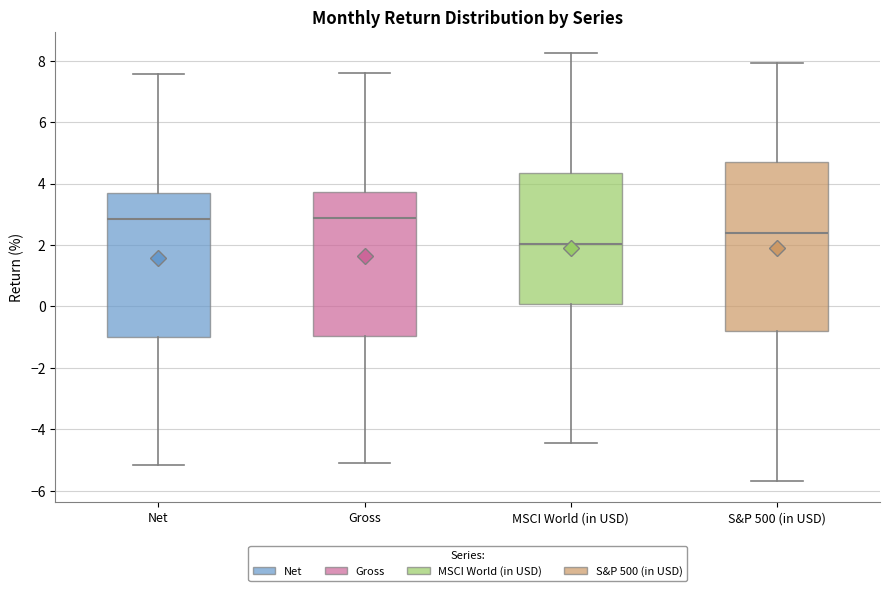

Reading left to right, read every box against the y-axis: the position of its median line, the range the box covers, and the ends of its whiskers. The values are not printed on the chart, so give them approximately, as read against the axis.

Net: median 2.8, box -1.0 to 3.6, whiskers -5.2 to 7.6
Gross: median 2.8, box -1.0 to 3.8, whiskers -5.0 to 7.6
MSCI World (in USD): median 2.0, box 0.0 to 4.4, whiskers -4.4 to 8.2
S&P 500 (in USD): median 2.4, box -0.8 to 4.8, whiskers -5.6 to 8.0